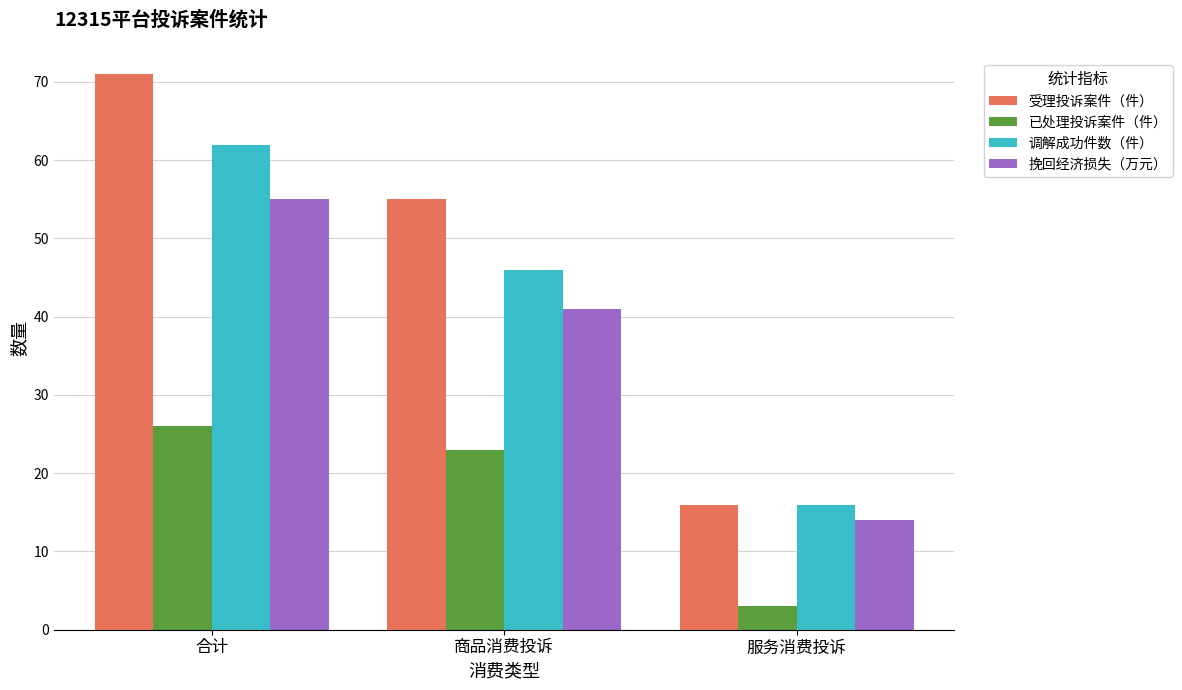

What is the value of the 受理投诉案件（件） bar at the 3rd from the left?

16